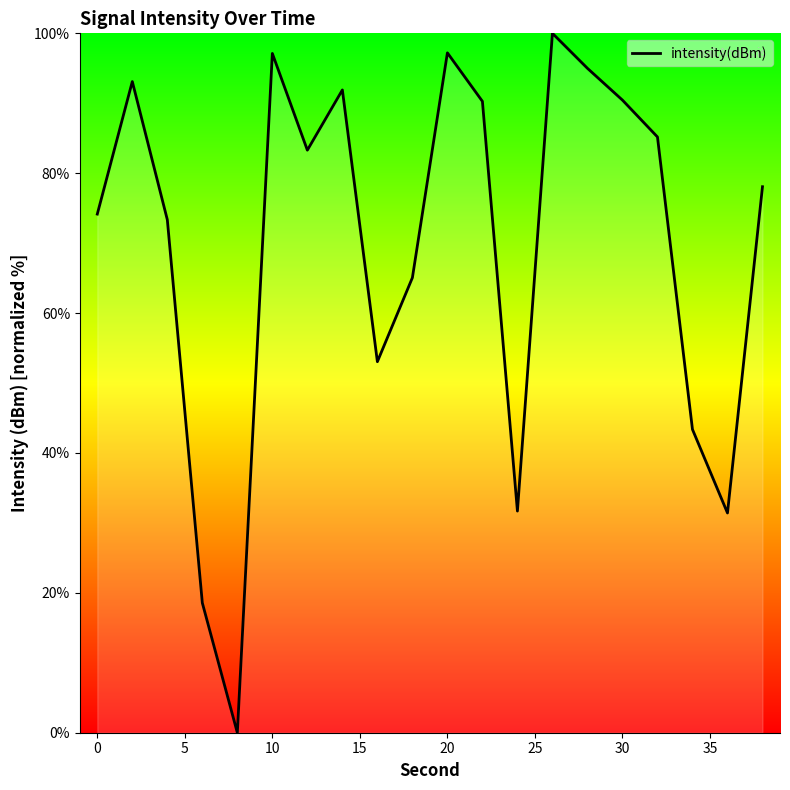

What is the maximum value shown in the chart?

100.0